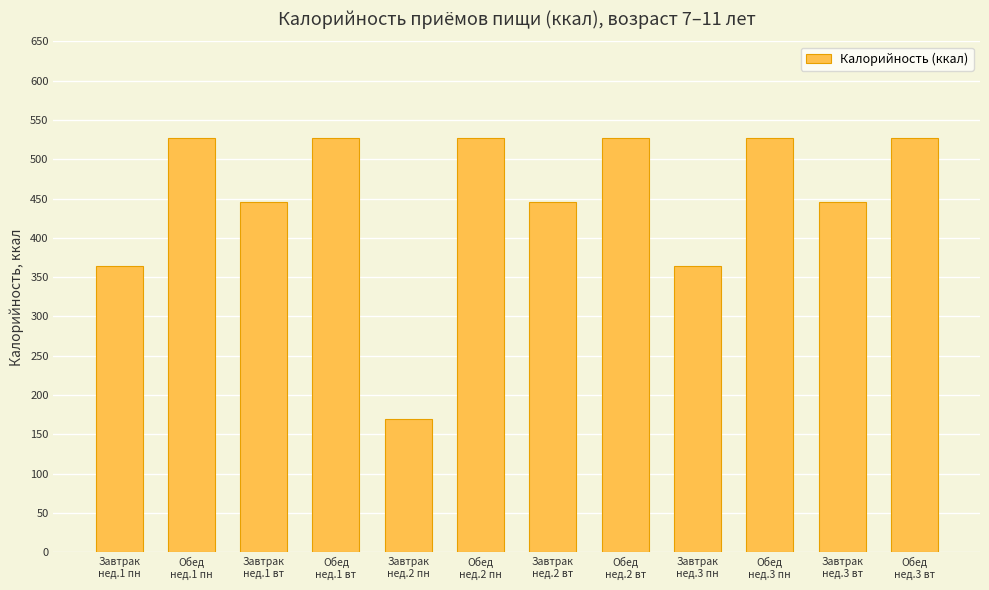

How many bars are there in total?

12